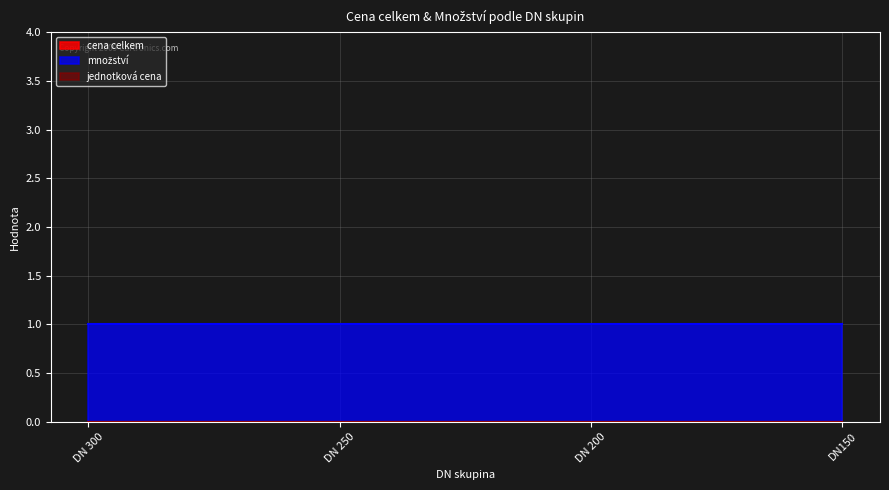

True or false: jednotková cena and množství cross at least once.

False